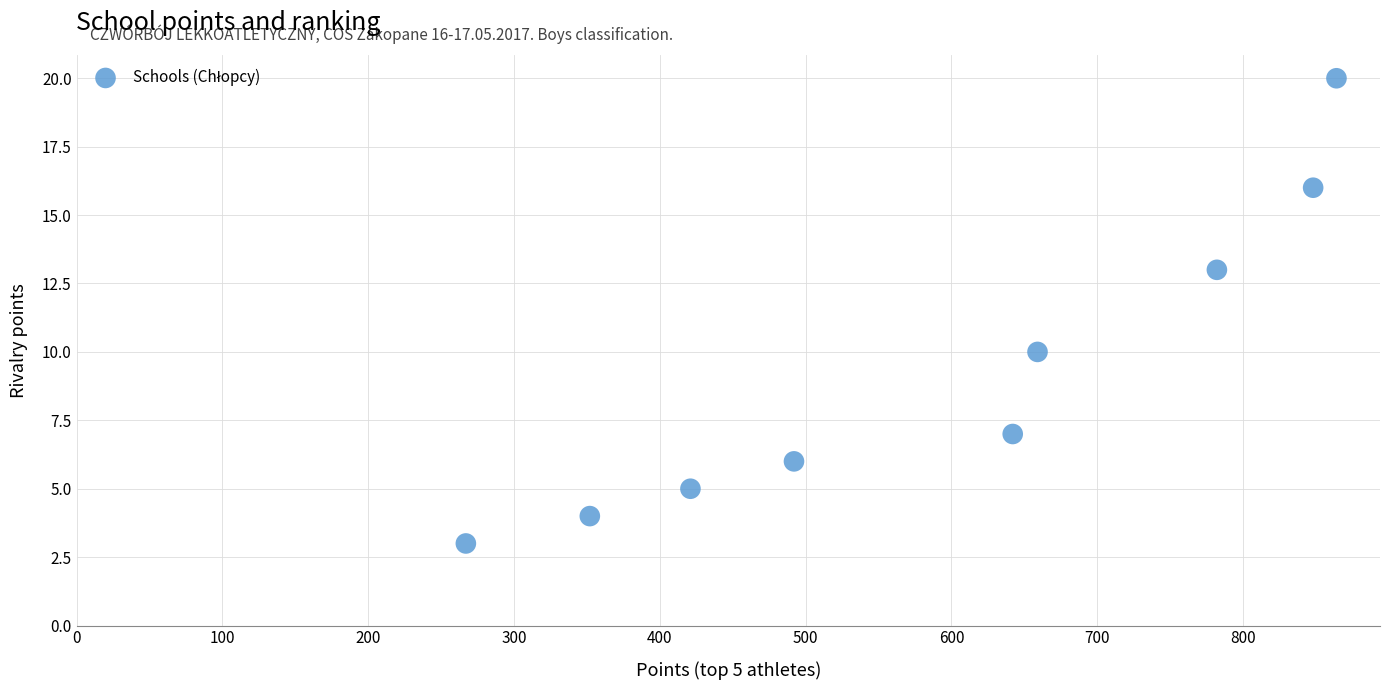

What Y value in the scatter plot is closest to 11?

10